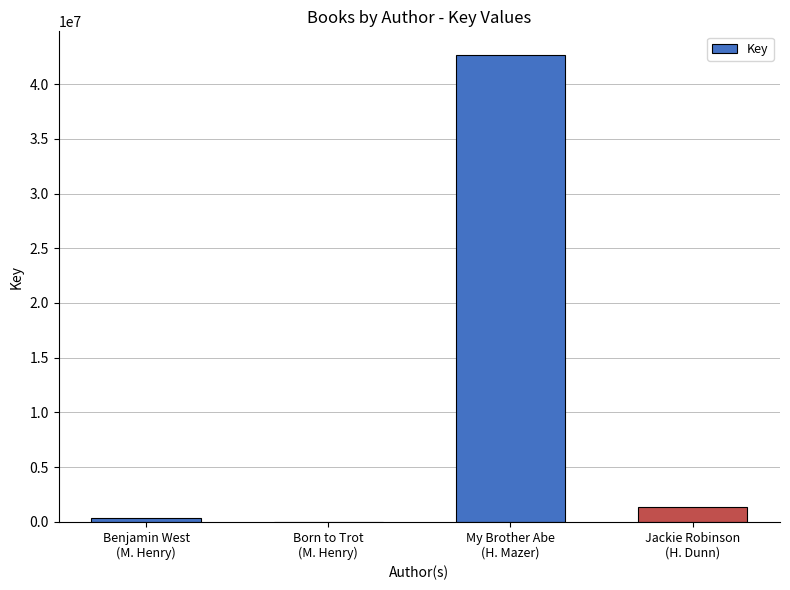

What is the maximum value shown in the chart?

42692213